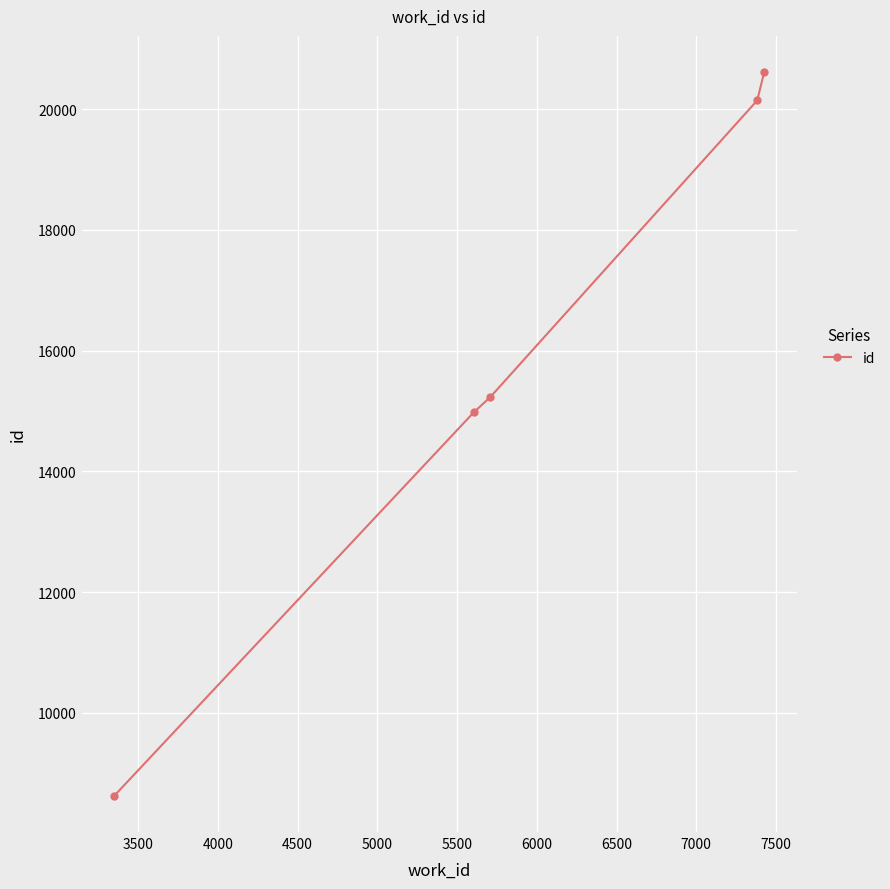

What is the average value?

15919